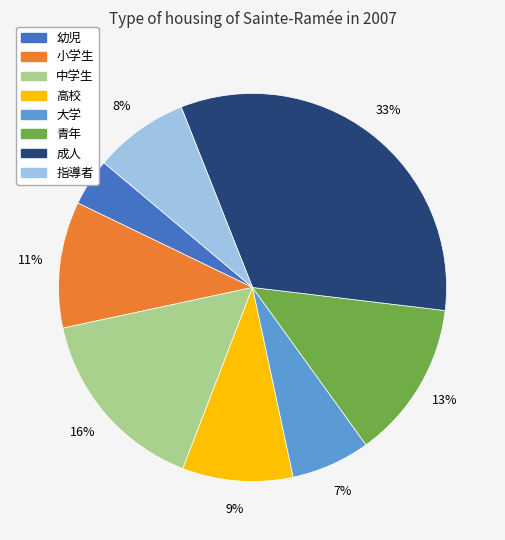

What is the smallest slice in the pie chart?

幼児